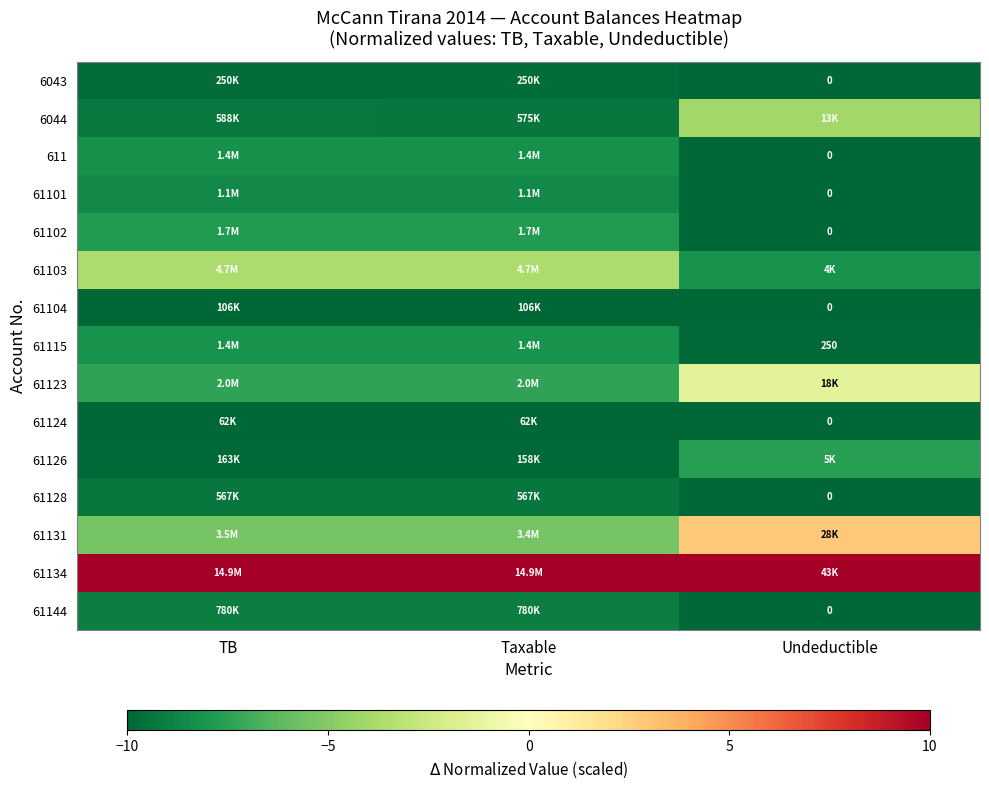

What is the sum of all 6043 values?

-29.5